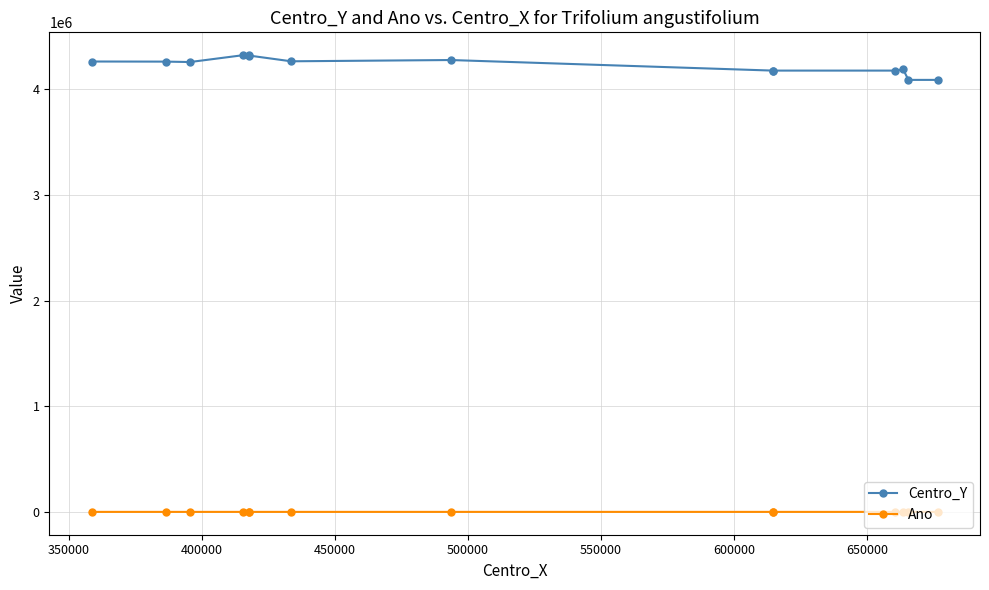

How many values in the Ano series are below 2022?

6